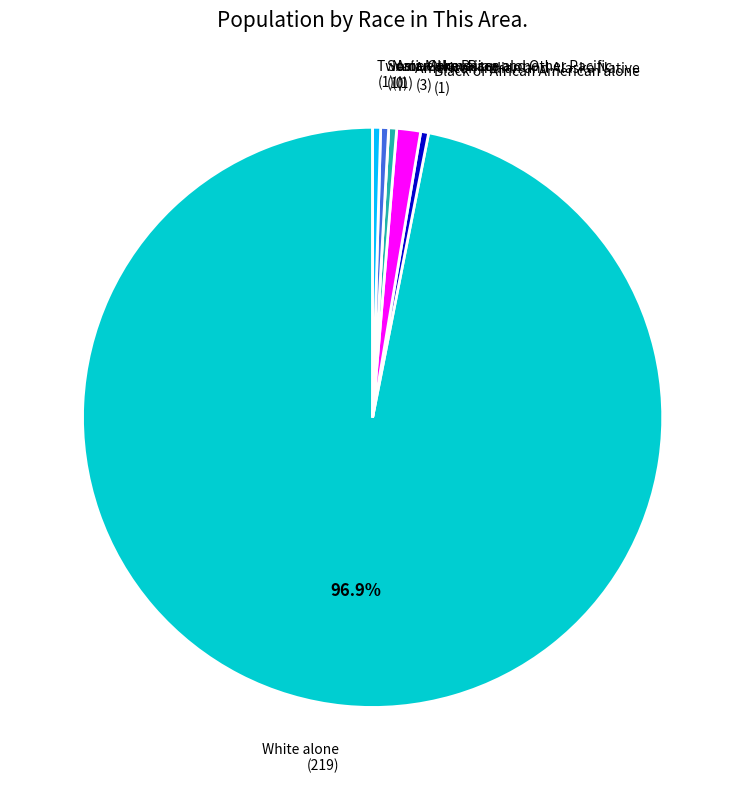

Which category has the biggest portion of the pie?

White alone